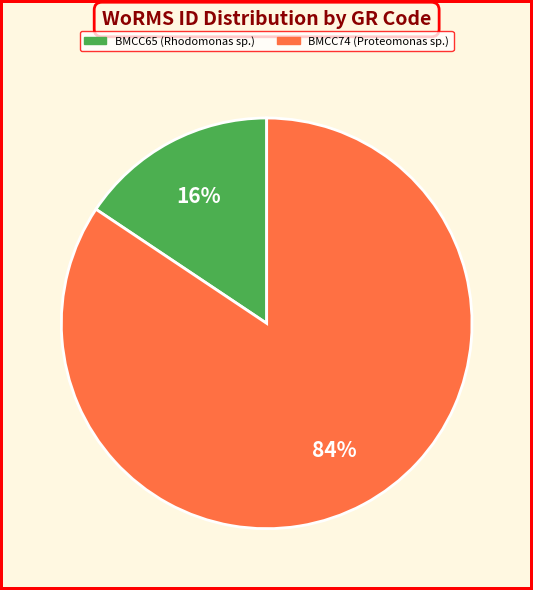

Count the number of slices in the pie.

2